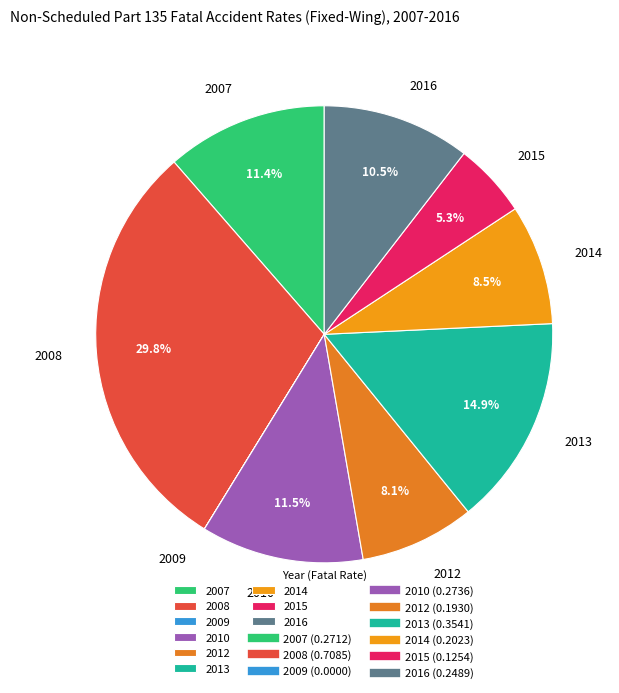

What percentage is NOT represented by 2010?

88.5%